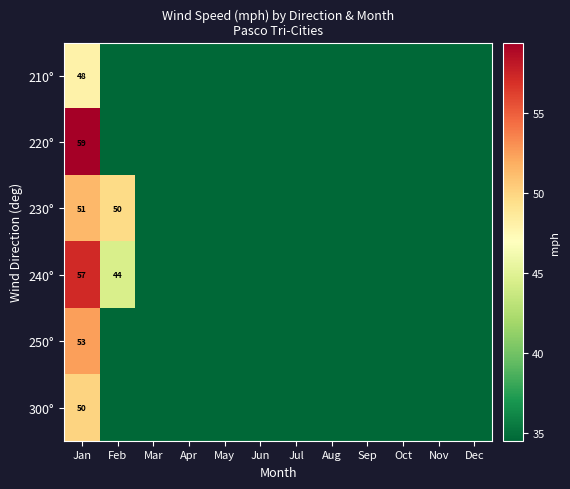

What is the difference between the 240° values at Jan and Feb?

13.0